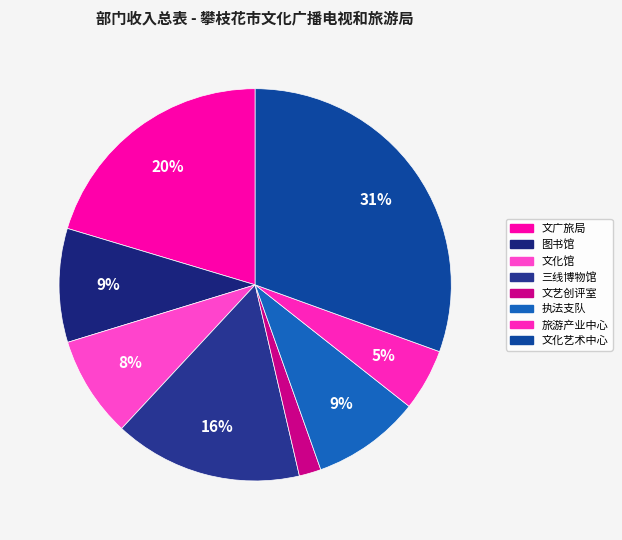

Is there any slice that represents more than half of the pie?

No